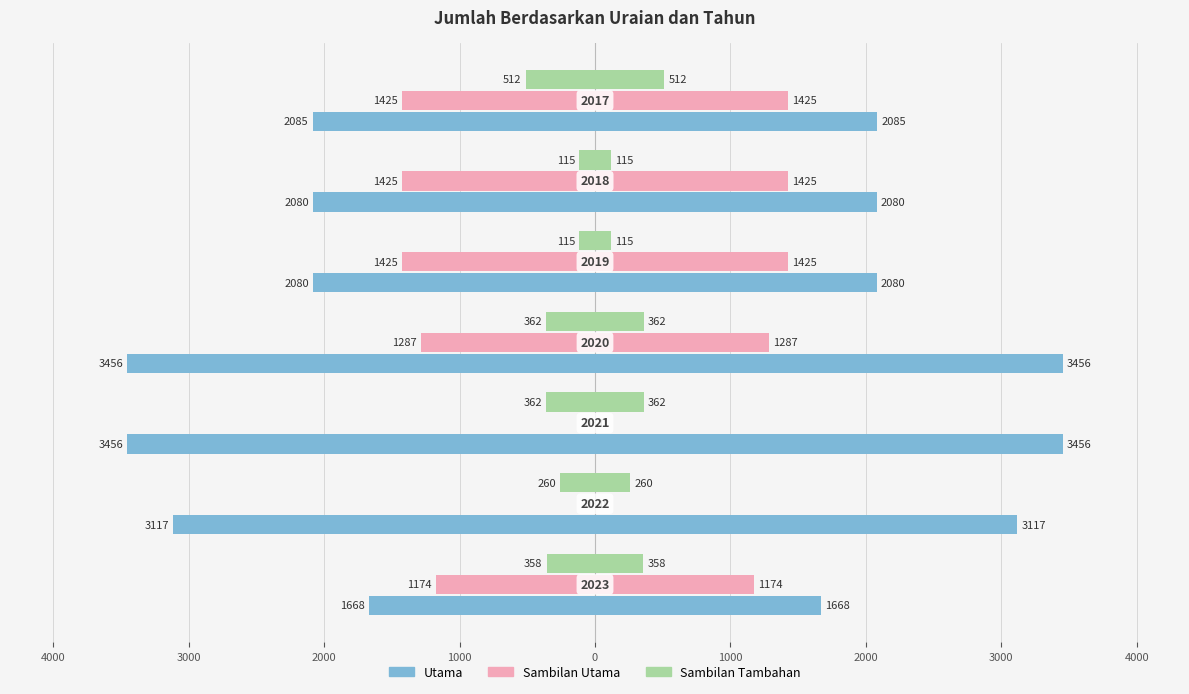

At how many categories does at least one series exceed -1090?

7